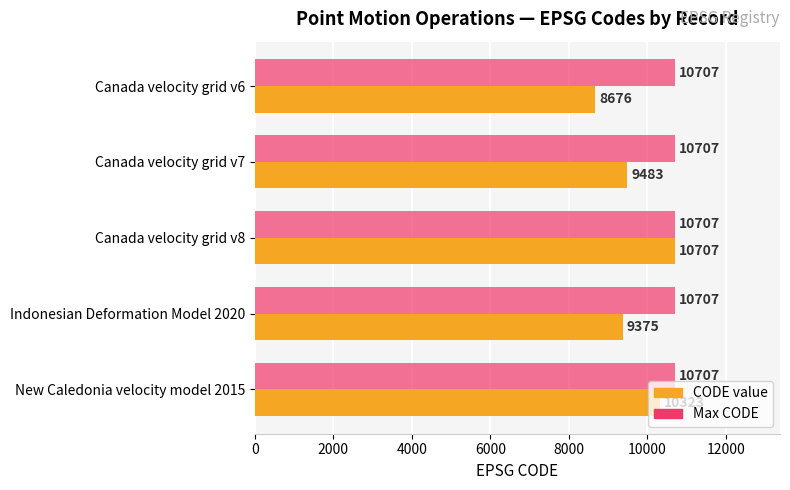

Rank the series by their average value, from lowest to highest.

CODE value, Max CODE